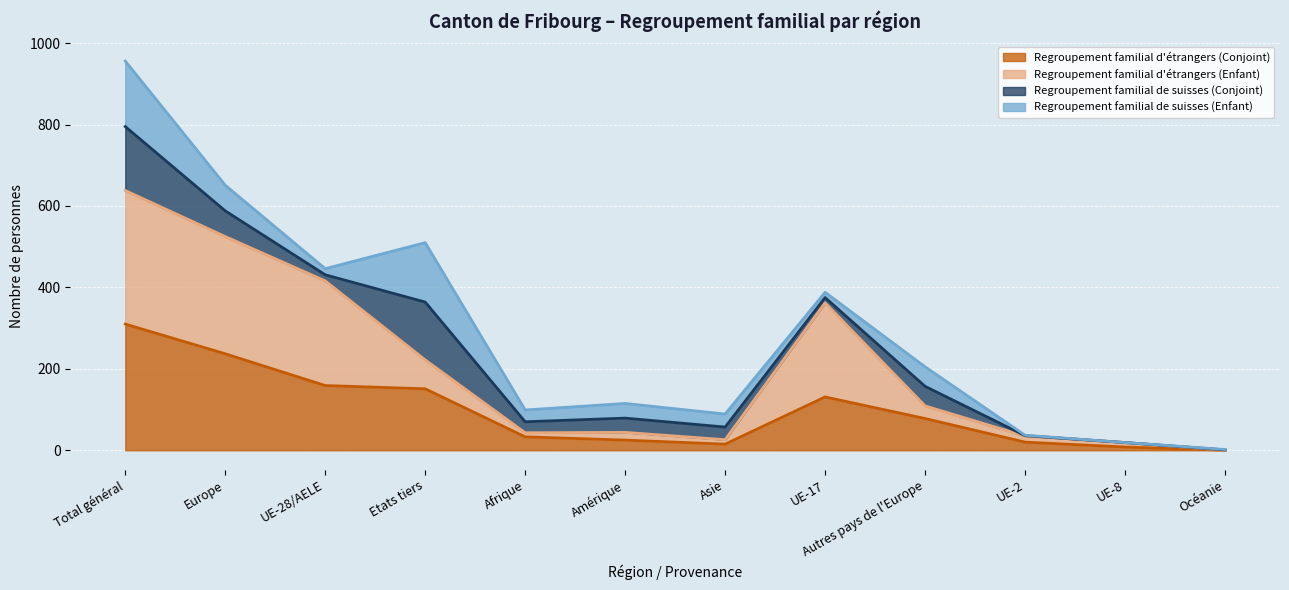

At how many categories does at least one series exceed 53?

6